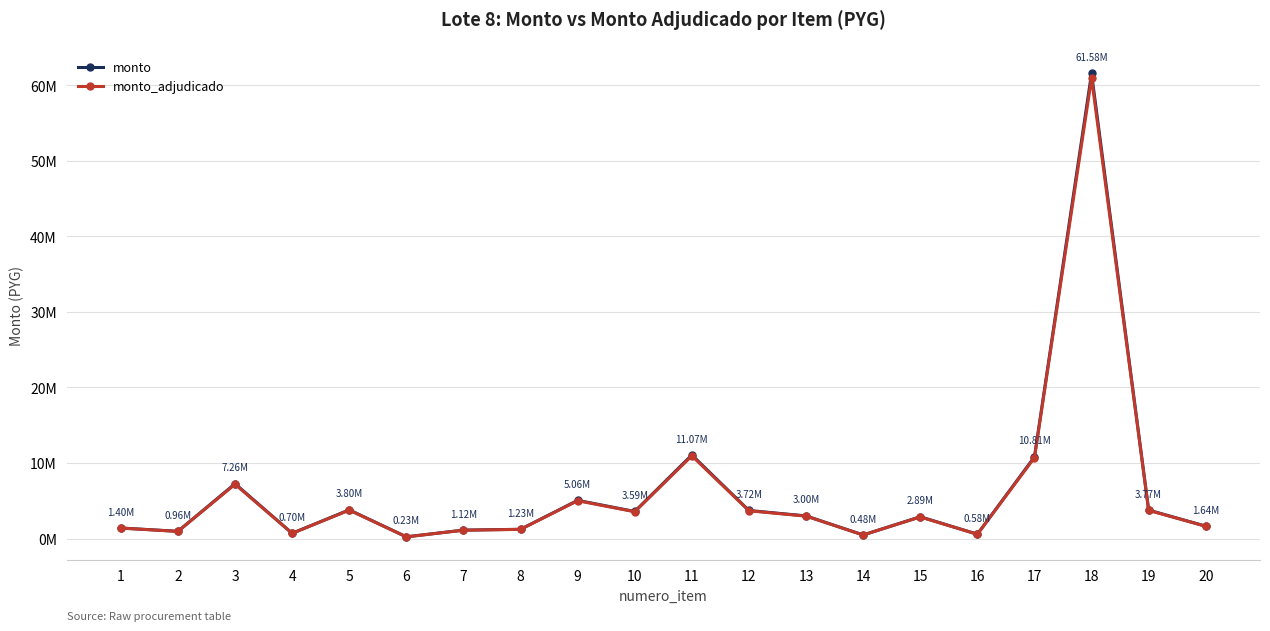

Which series has the widest spread of values?

monto